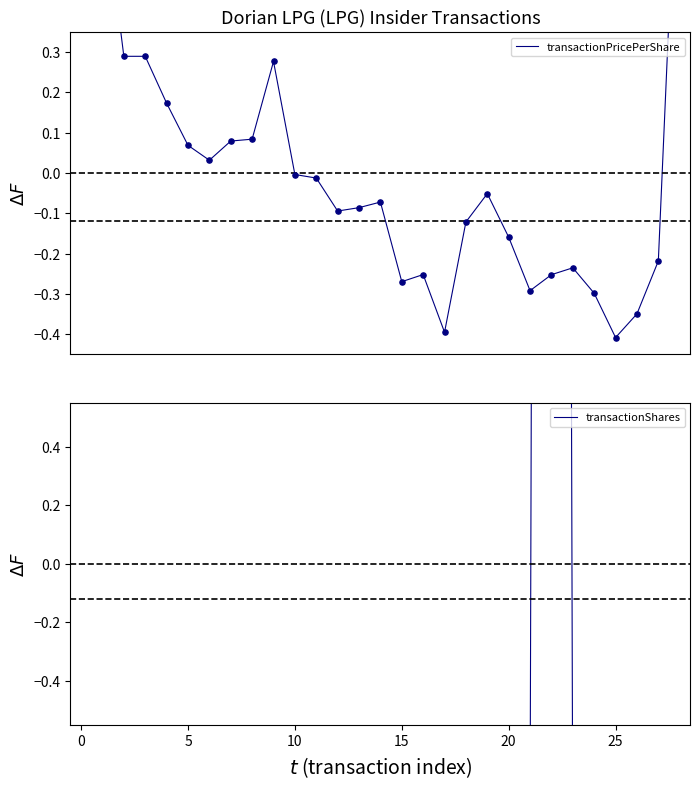

Which series contains the highest Y value?

transactionShares